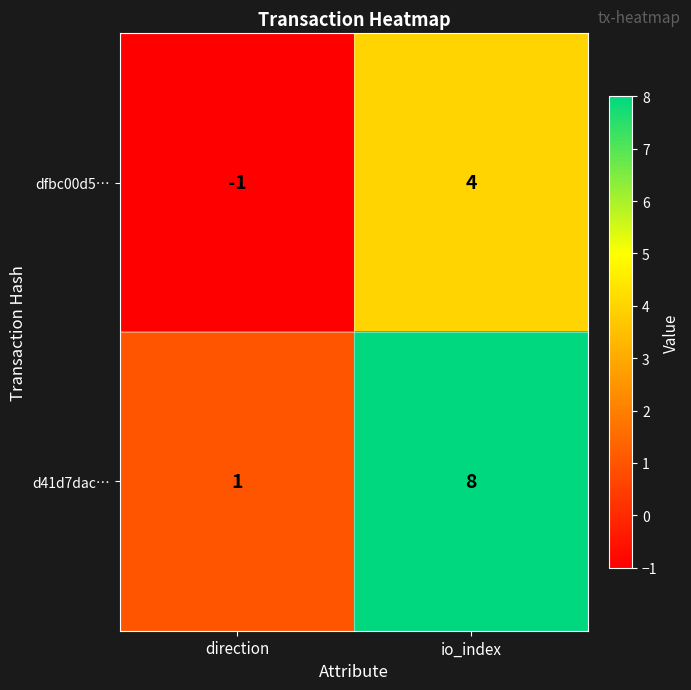

At how many categories does at least one series exceed 0?

2